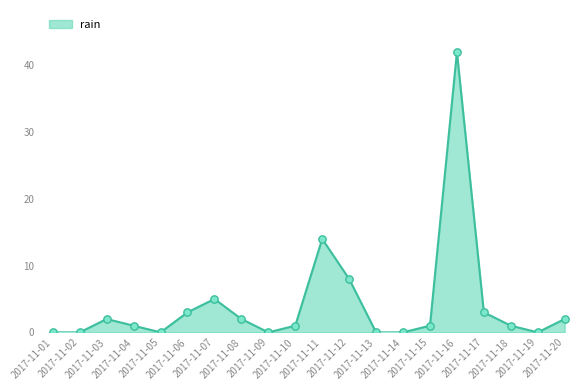

What is the change in value from 2017-11-15 to 2017-11-19?

-1